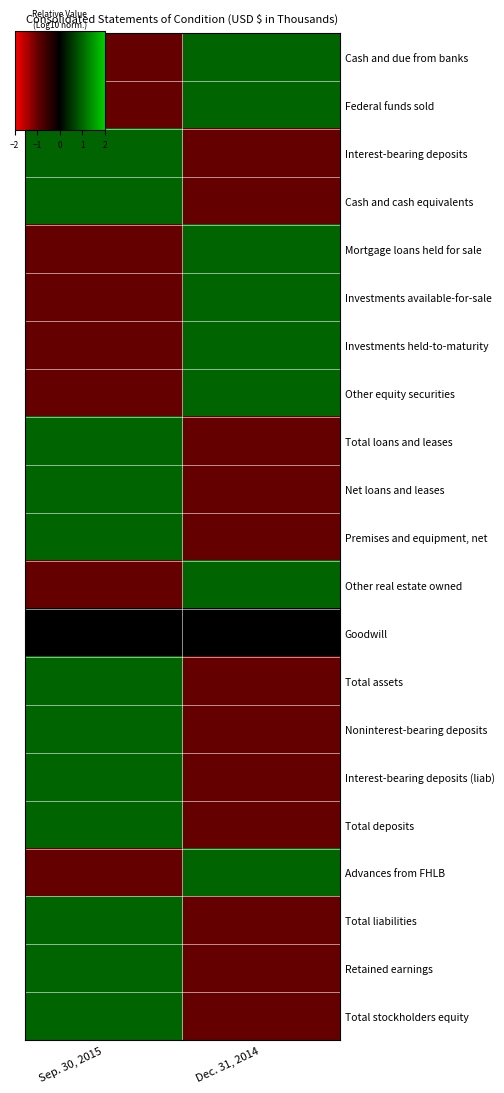

What is the difference between the highest and lowest values at Dec. 31, 2014?

2.0